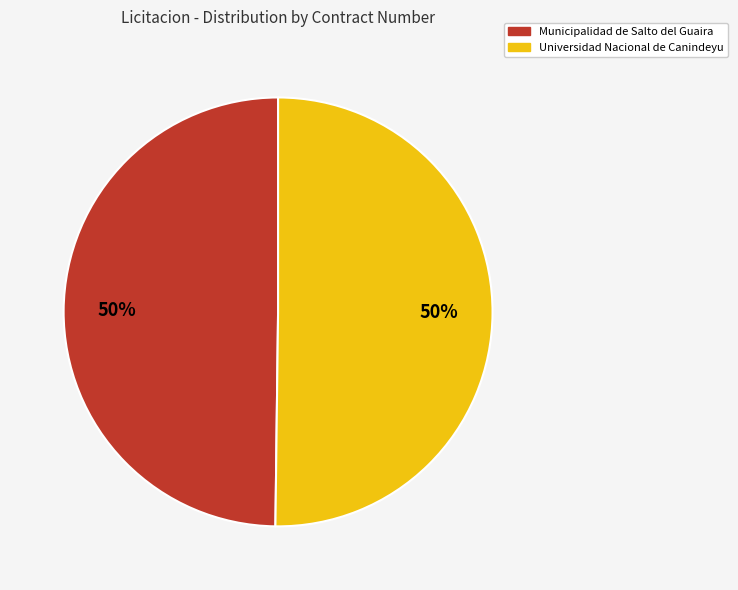

To the nearest percent, what is the average slice percentage?

50%